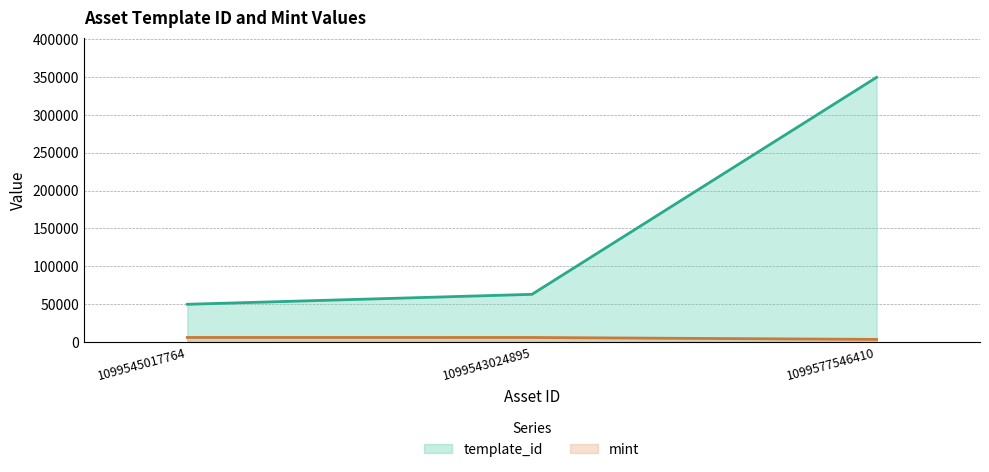

Reading right to left, transcribe all the data shown in this chart.

template_id: 1099577546410=349523	1099543024895=62974	1099545017764=49849
mint: 1099577546410=3449	1099543024895=6011	1099545017764=6030